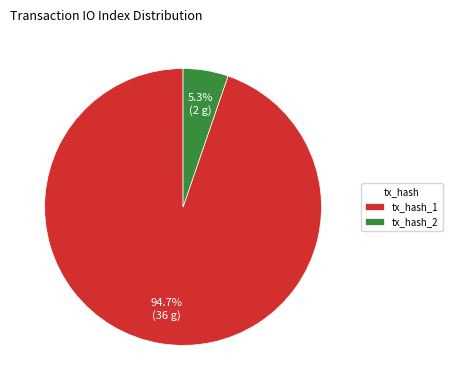

True or false: tx_hash_2 accounts for 5% of the total.

True